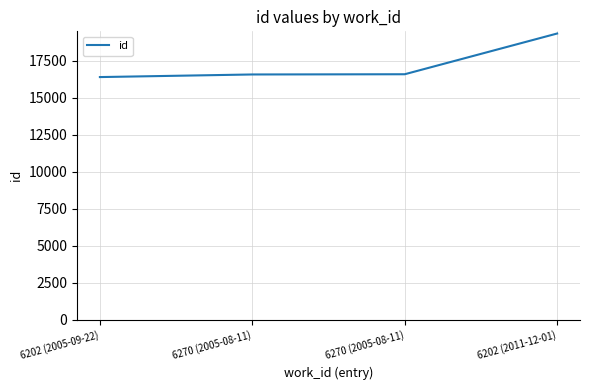

Is it true that the value at 6270 (2005-08-11) is 16579?

True